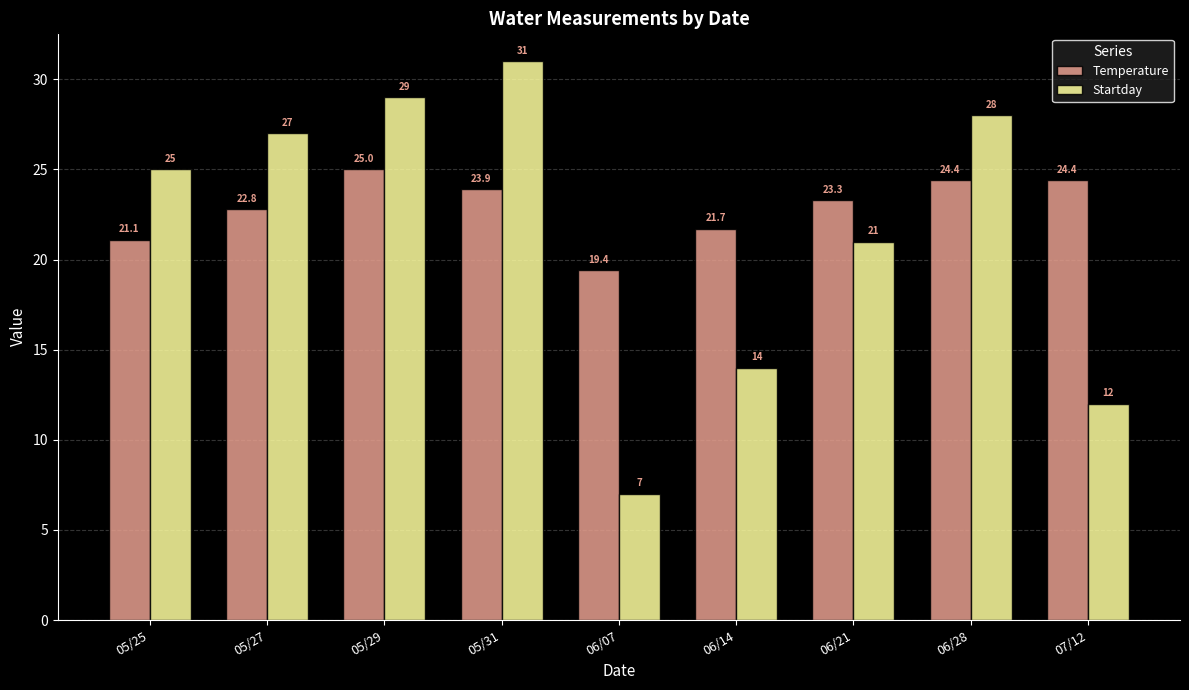

Which series changed the most between 05/29 and 07/12?

Startday